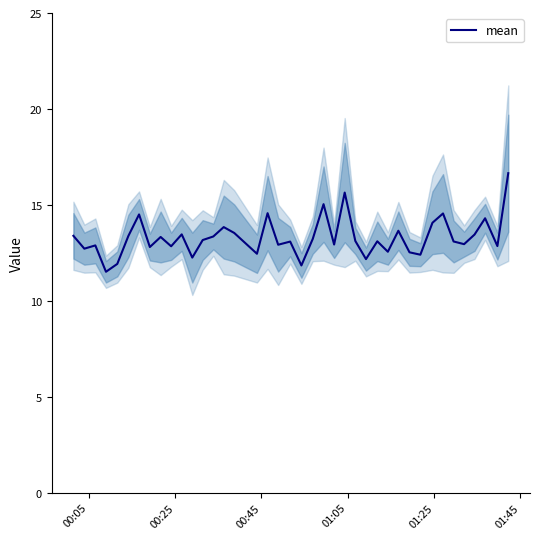

How many series are shown in this chart?

1